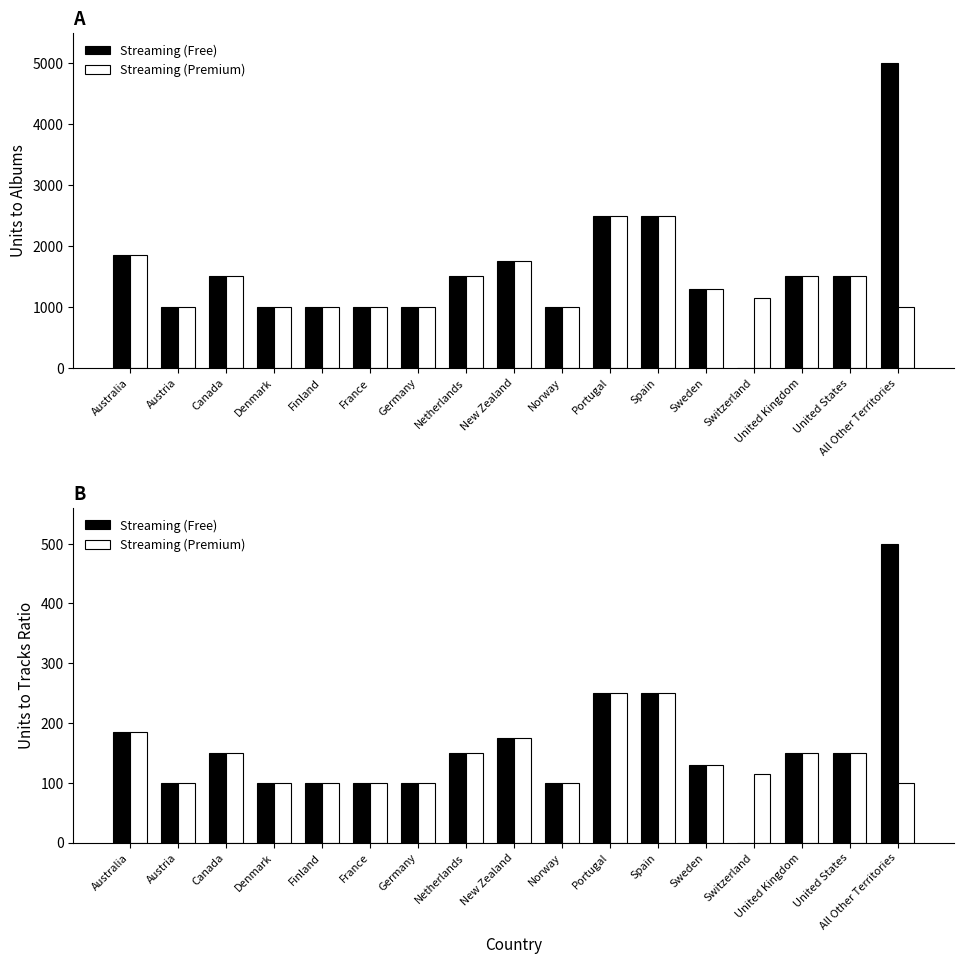

What is the lowest value of the Streaming (Premium) series?

100